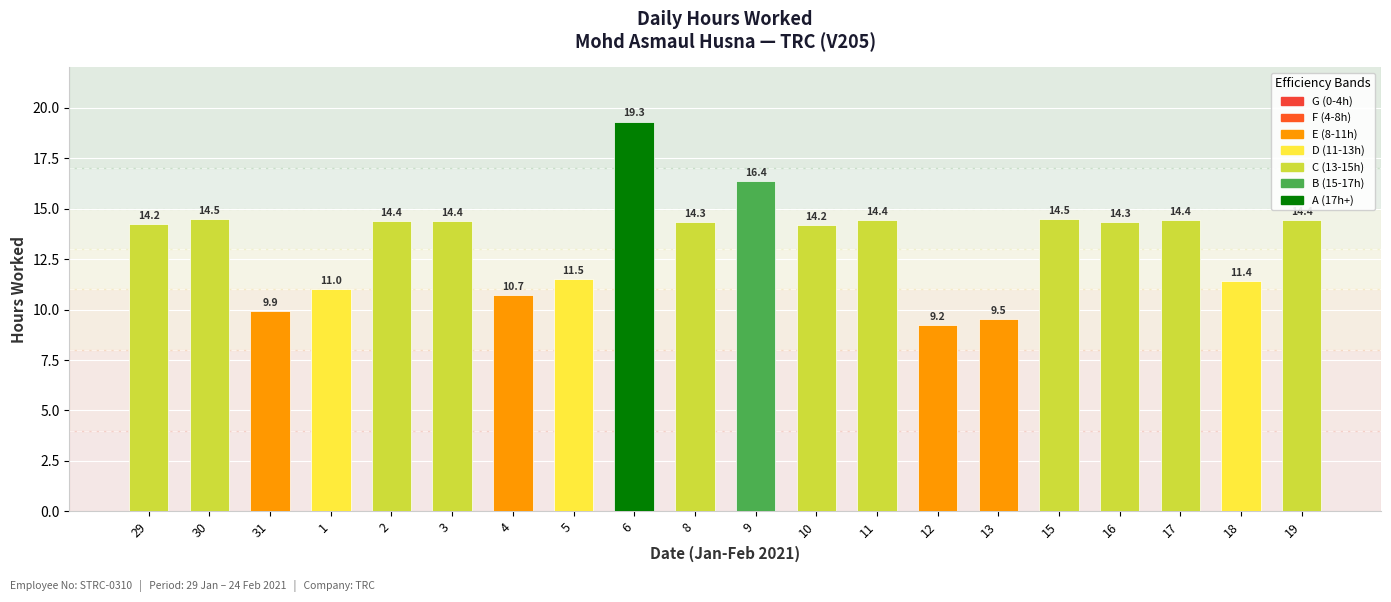

What is the difference between the maximum and minimum values?

10.1